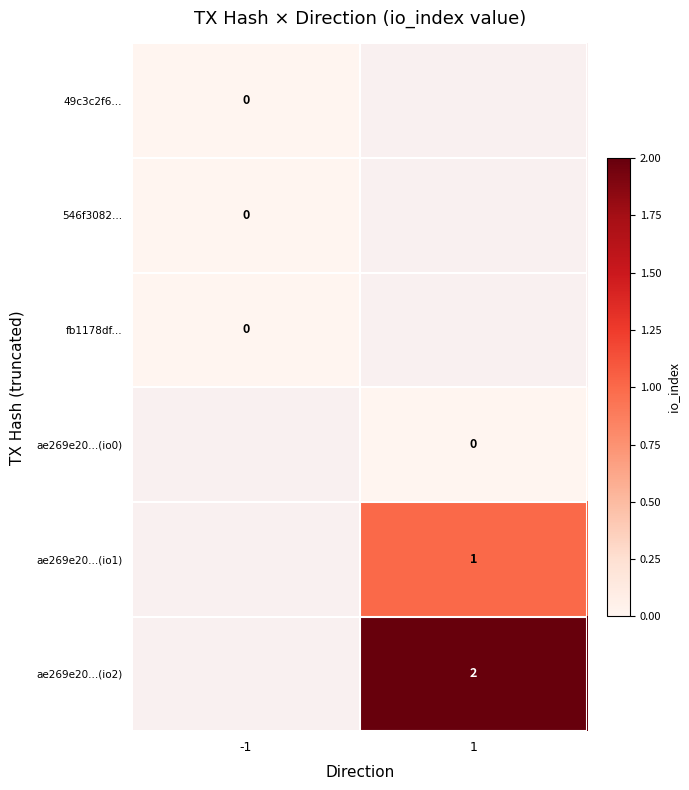

Is the value of ae269e20...(io1) at 1 greater than the value of ae269e20...(io2) at 1?

No